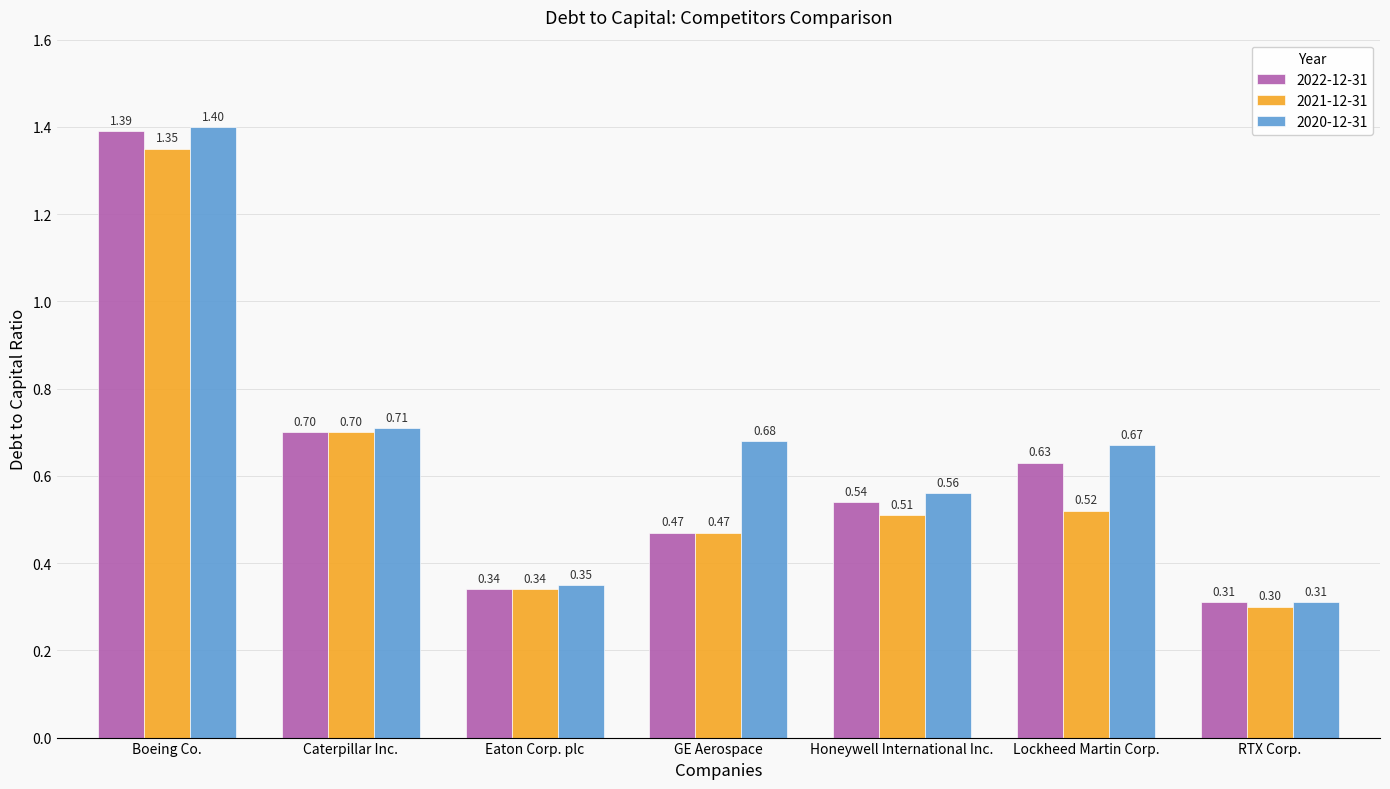

What is the total value across all series at Boeing Co.?

4.1